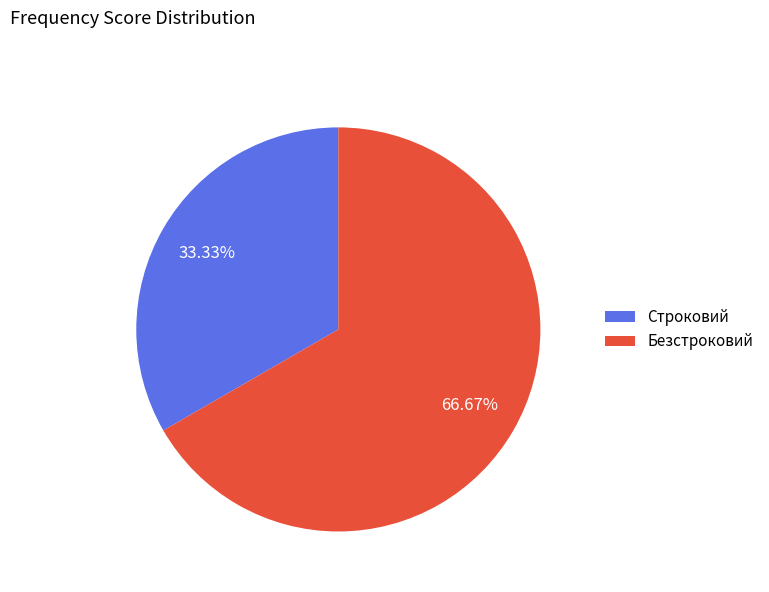

To the nearest percent, what is the average slice percentage?

50%